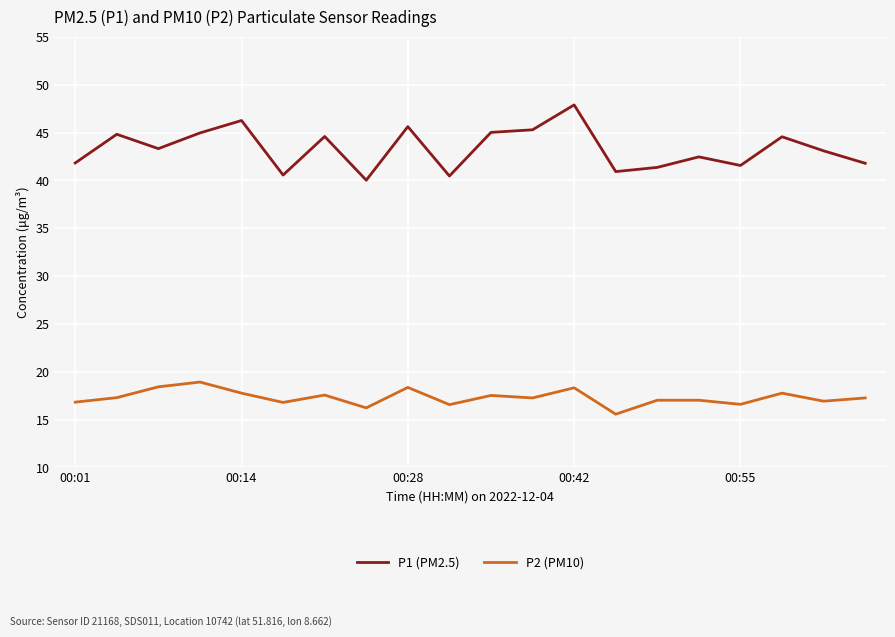

Which series has the largest range (max minus min)?

P1 (PM2.5)